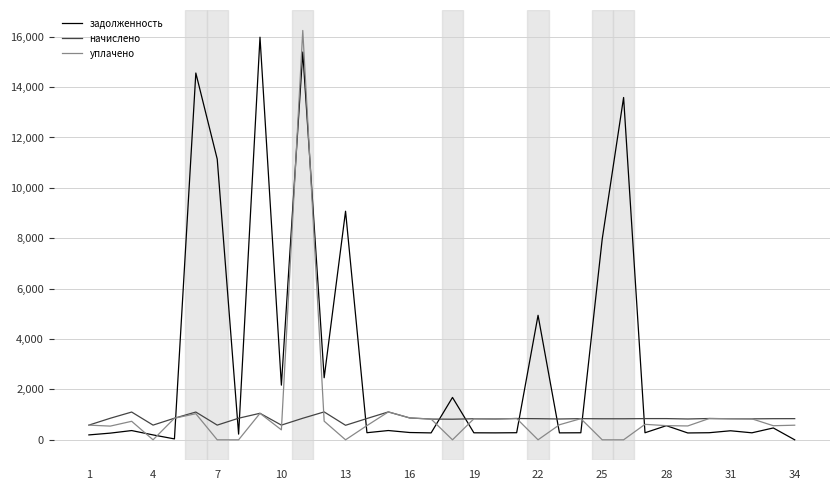

Which series has the largest total across all categories?

задолженность